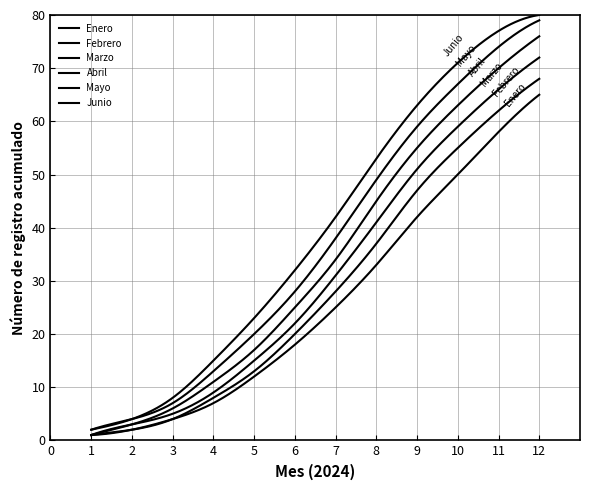

What is the average value of the Marzo series?

31